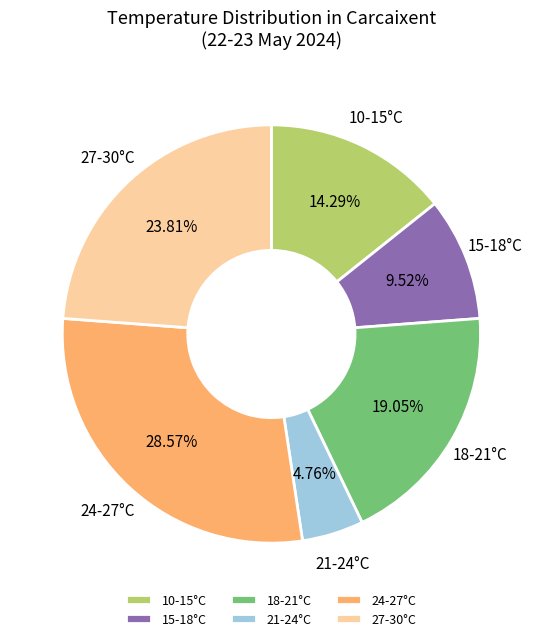

Combined, do 24-27°C and 18-21°C account for over 50%?

No